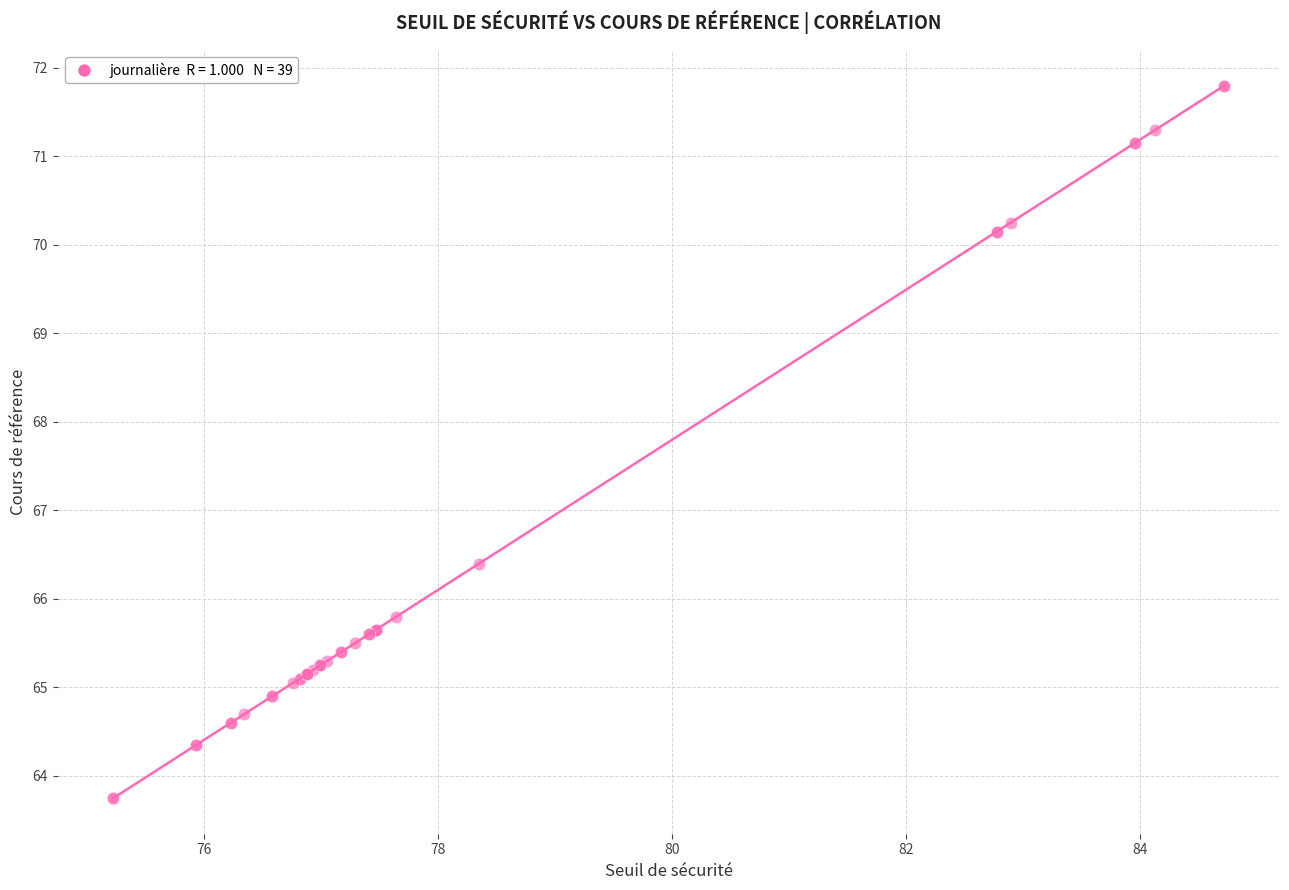

What Y value in the scatter plot is closest to 67?

66.4